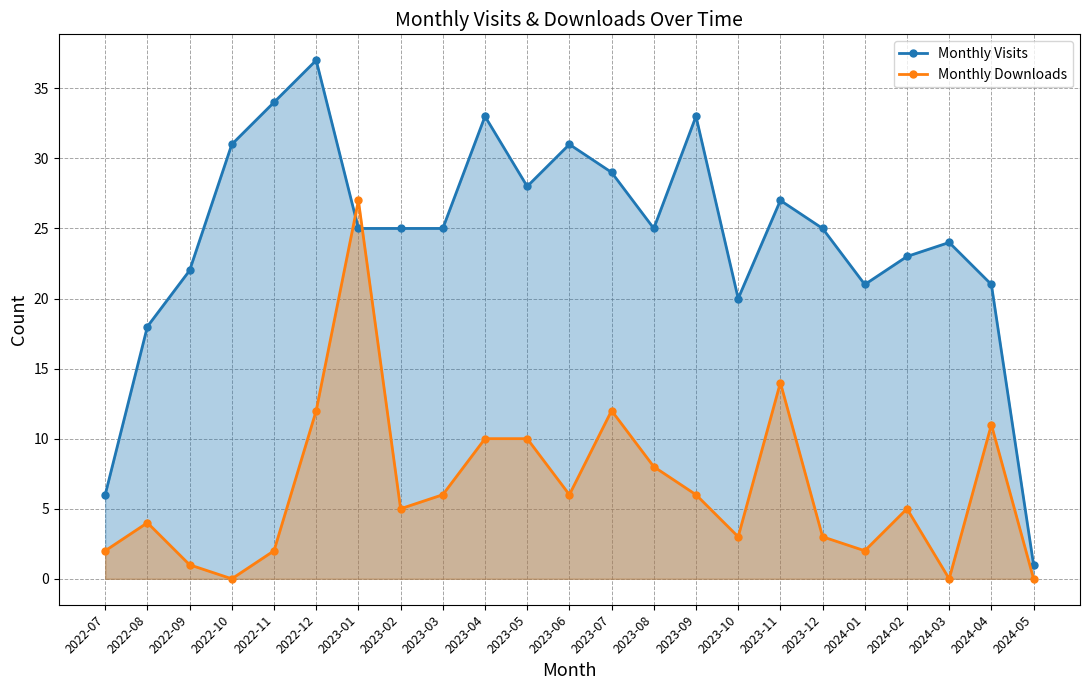

What is the difference between the second highest and minimum values in the Monthly Downloads series?

14